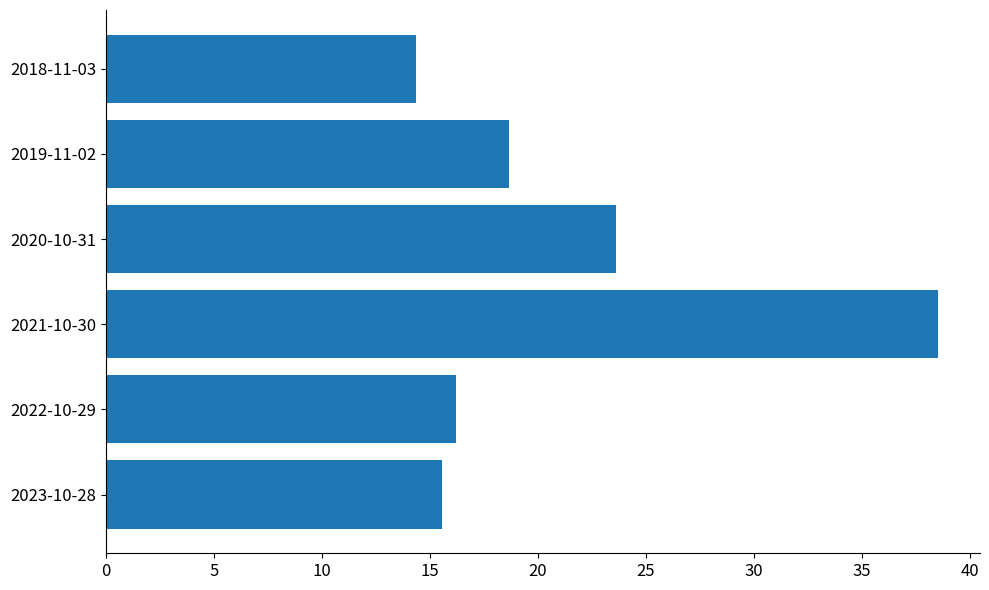

Rank the categories by value from lowest to highest.

2018-11-03, 2023-10-28, 2022-10-29, 2019-11-02, 2020-10-31, 2021-10-30